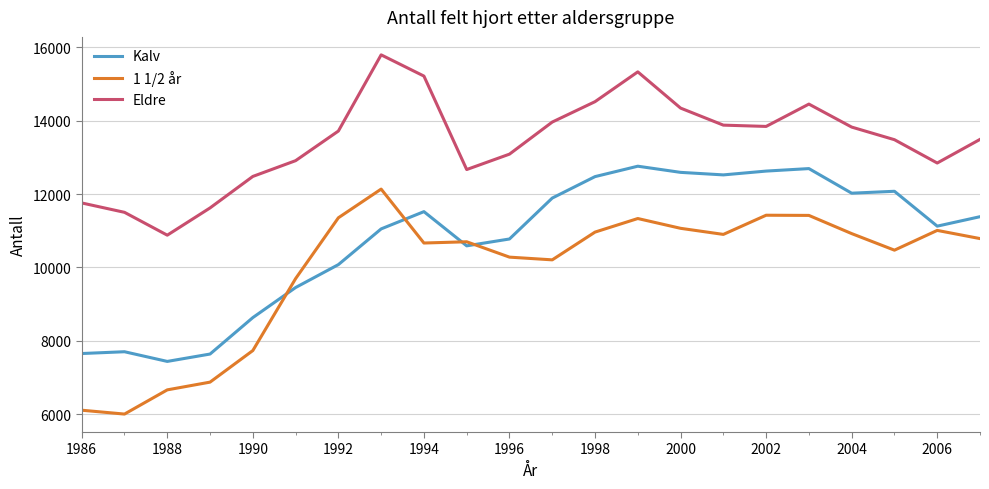

What is the minimum value shown in the chart?

5999